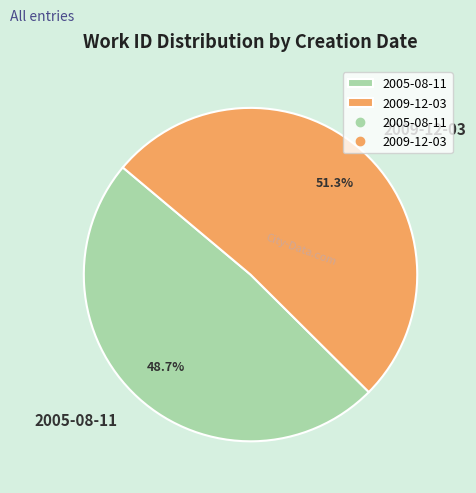

Does 2009-12-03 account for over 50% of the chart?

Yes